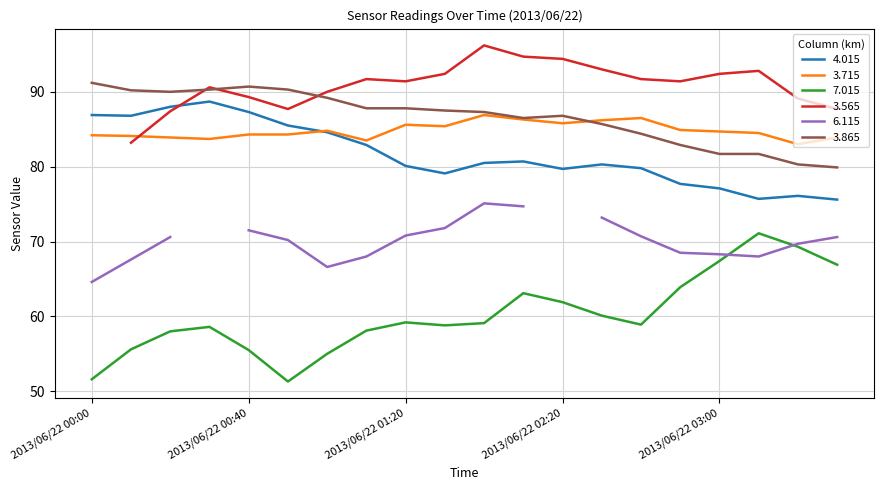

What is the minimum value for 3.865?

79.9